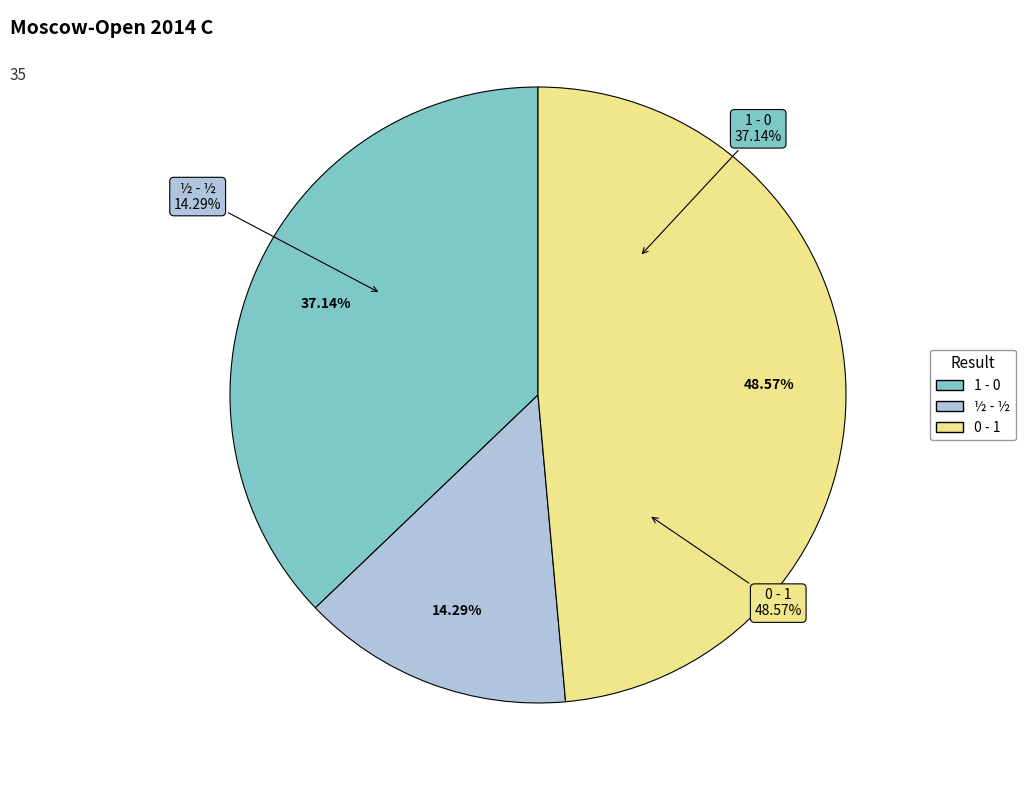

Which has a higher value, ½-½ or 0-1?

0-1